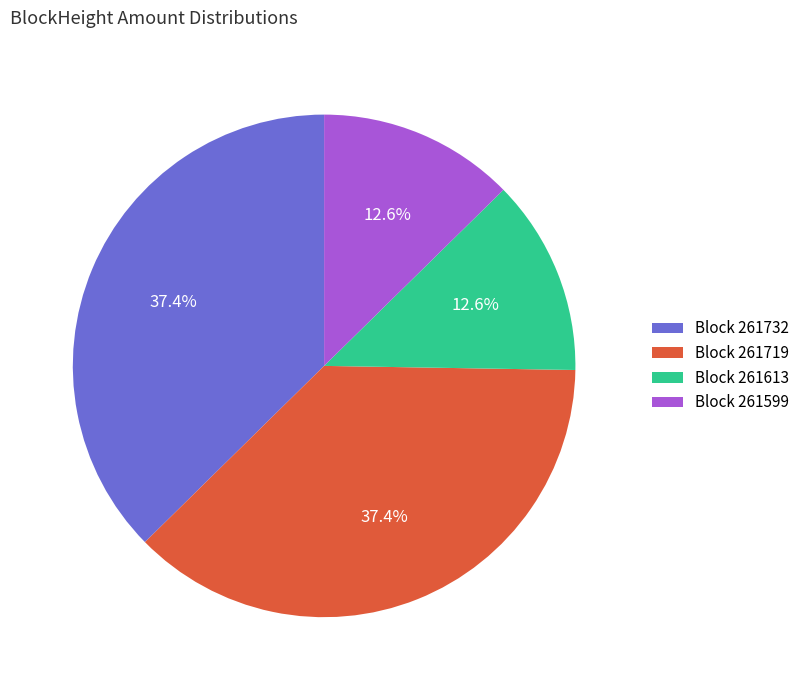

What percentage is NOT represented by Block 261613?

87.4%